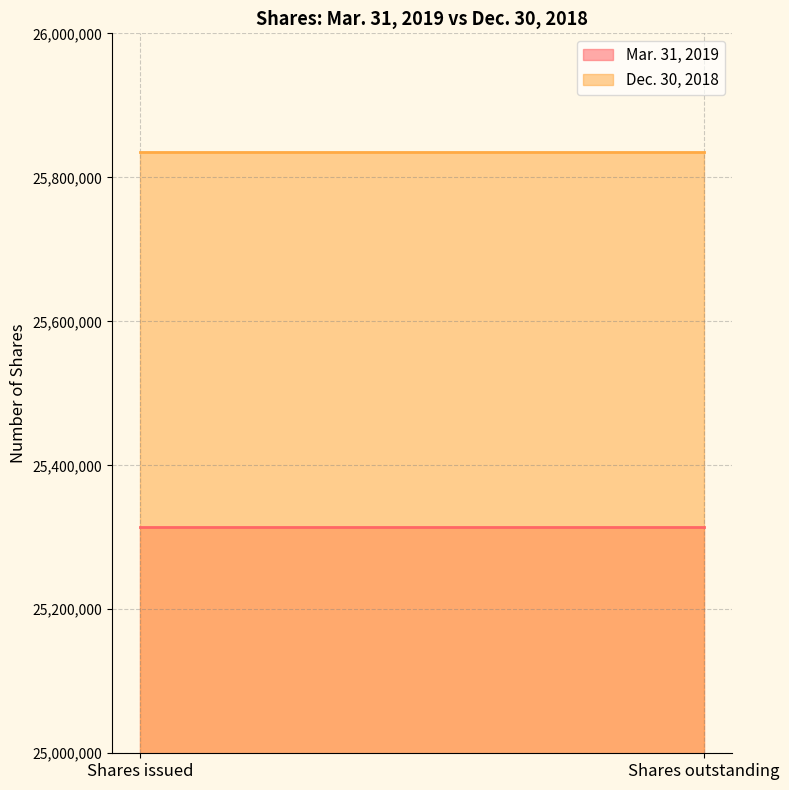

What value does the Dec. 30, 2018 series have at Shares issued?

25835664